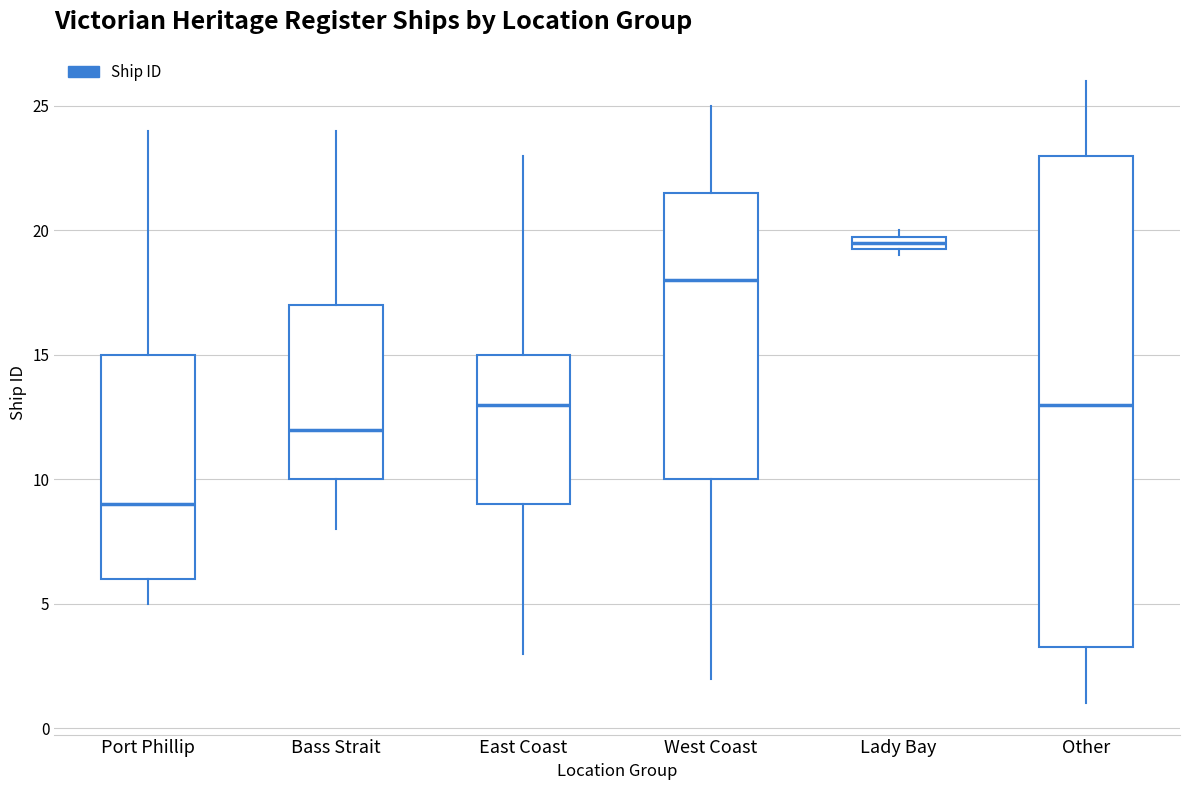

Where is the lower edge of the box for Other on the y-axis? The values are not printed on the chart, so give them approximately, as read against the axis.

3.5